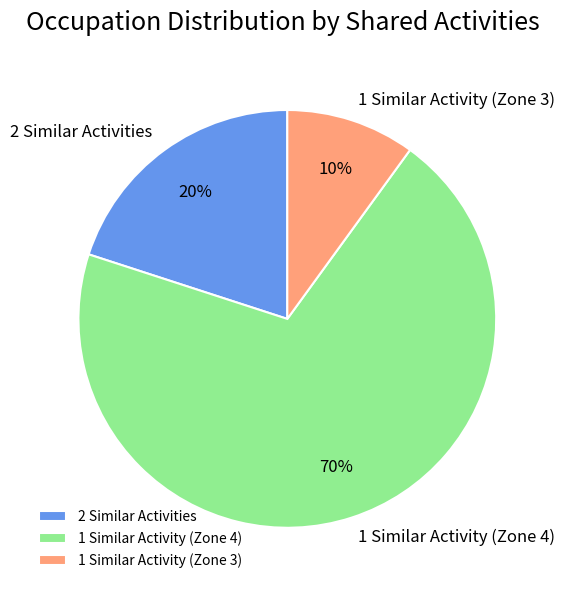

Rank the categories by value from highest to lowest.

1 Similar Activity (Zone 4), 2 Similar Activities, 1 Similar Activity (Zone 3)